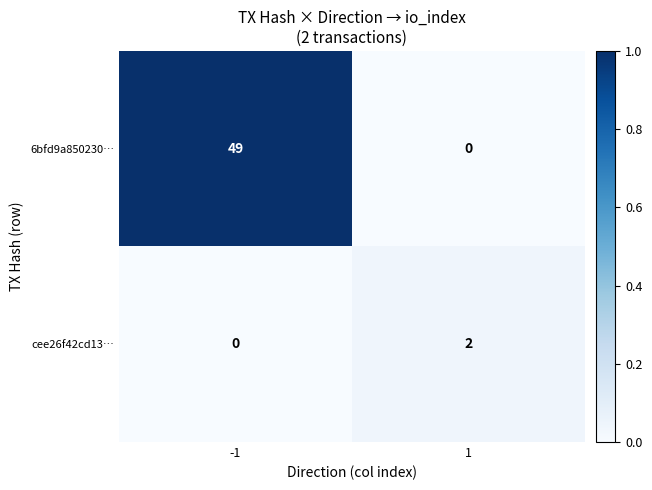

How many series are shown in this chart?

2